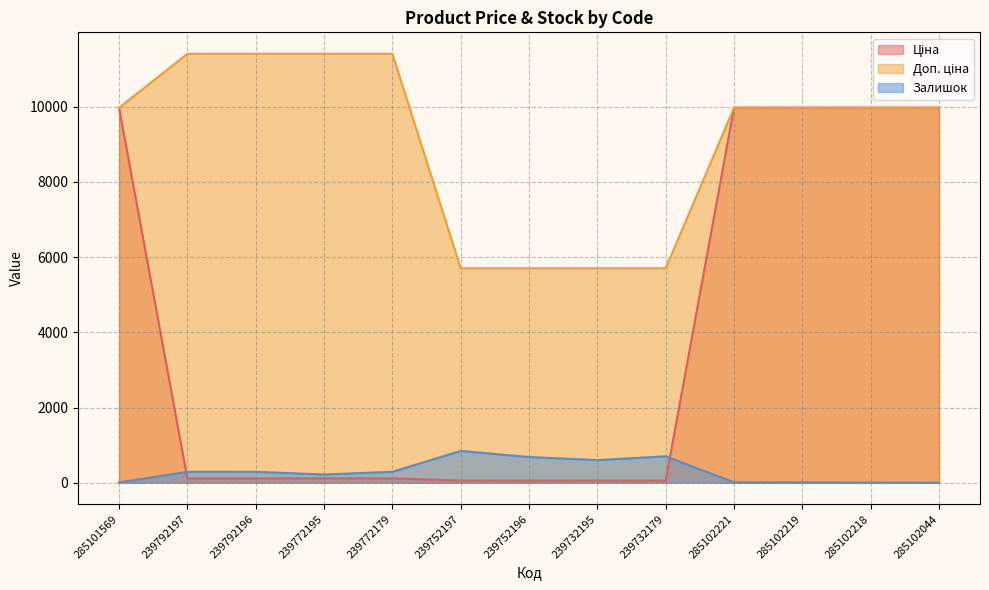

After their last crossing, which series has the higher values: Залишок or Ціна?

Ціна